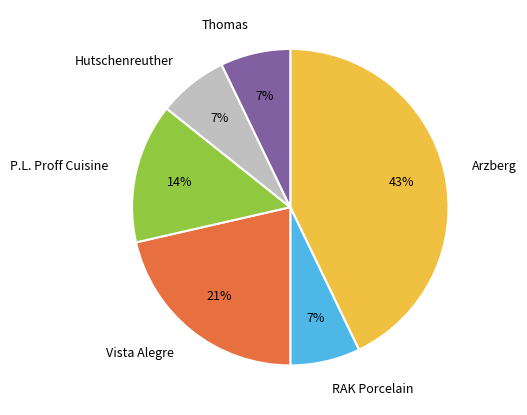

What percentage is the Arzberg slice, to the nearest percent?

43%